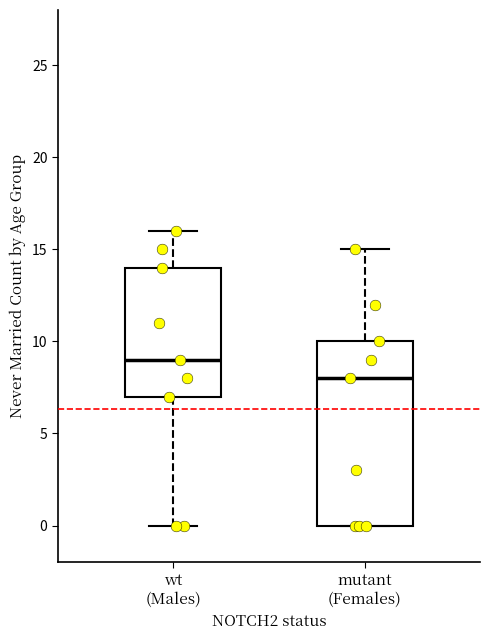

Comparing the boxes themselves (not the whiskers), which one is the tallest?

mutant (Females)